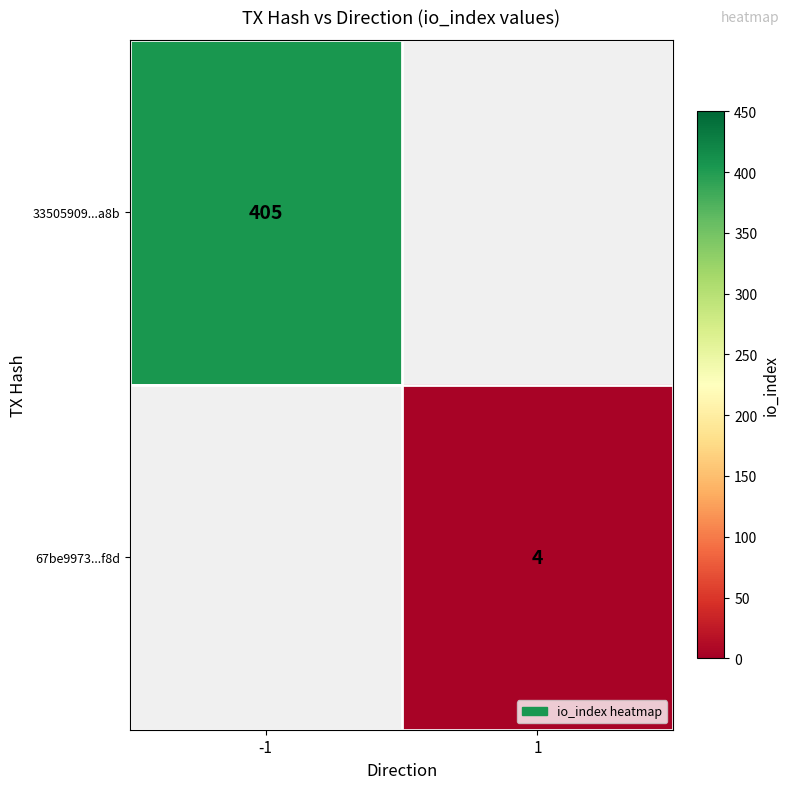

Between 1 and -1, which is larger?

-1